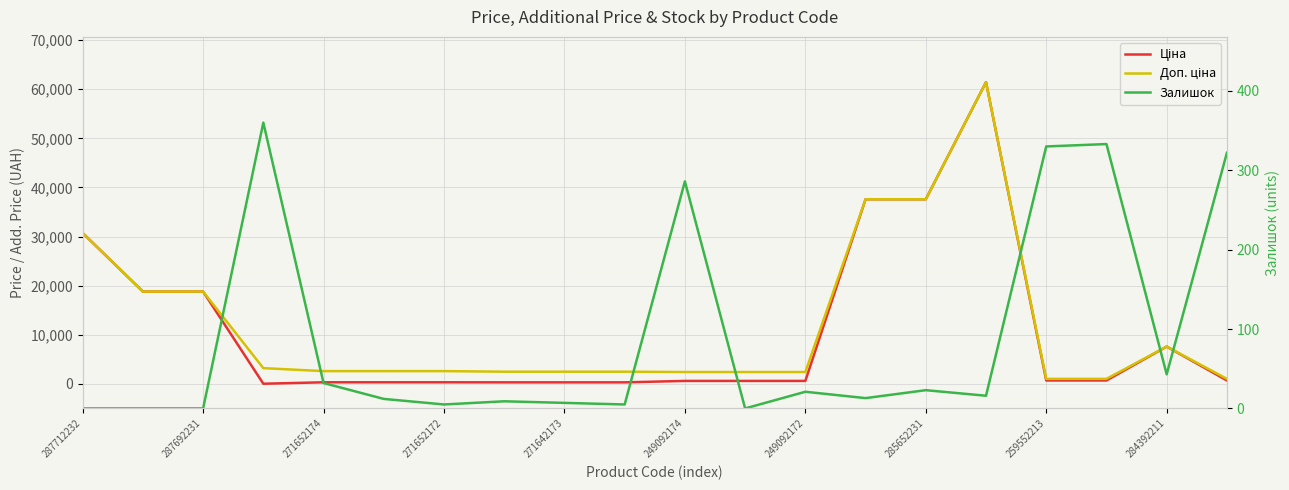

What is the average value of the Доп. ціна series?

12064.7